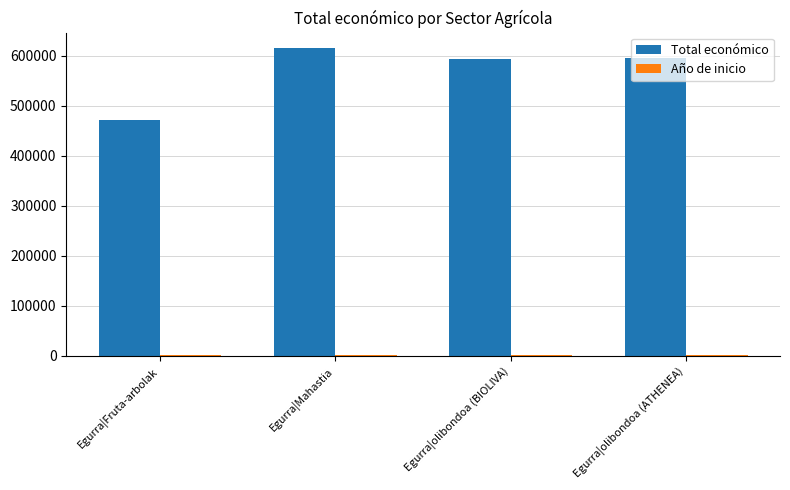

What is the sum of all Total económico values?

2273493